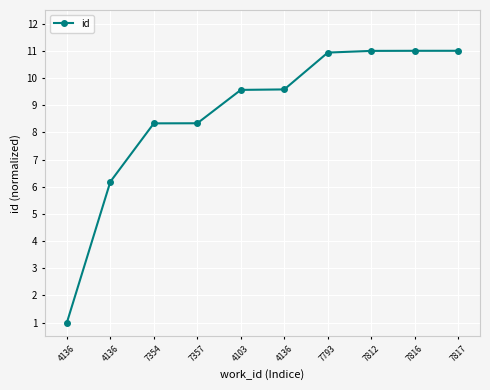

Count the number of categories in the chart.

10